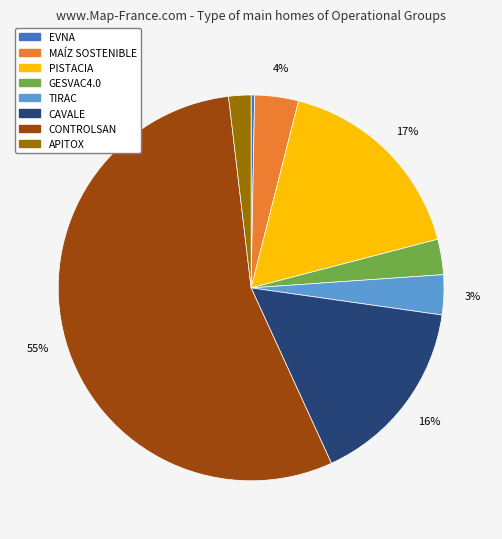

Is the sum of EVNA and GESVAC4.0 greater than half?

No